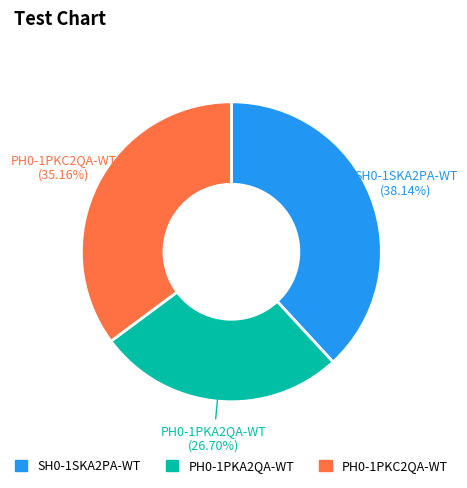

Is it true that PH0-1PKC2QA-WT is 35% of the pie?

True